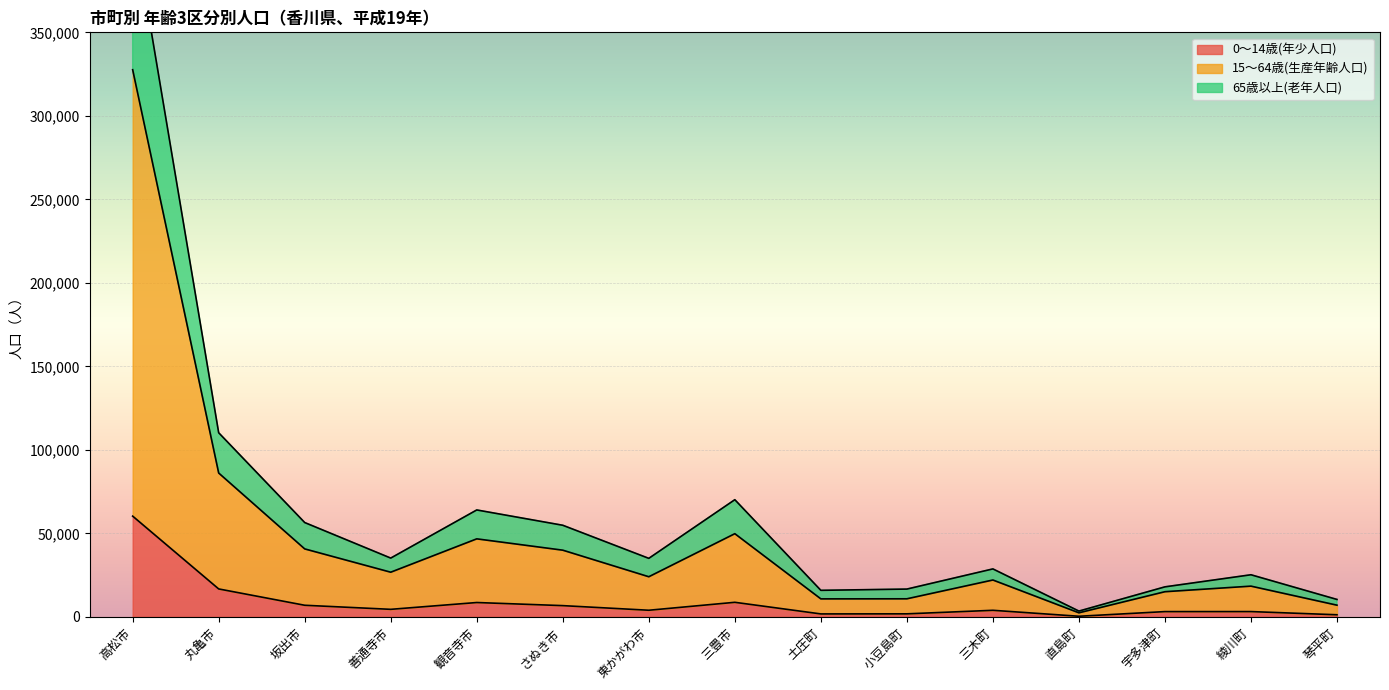

Which category has the highest value in the 65歳以上(老年人口) series?

高松市